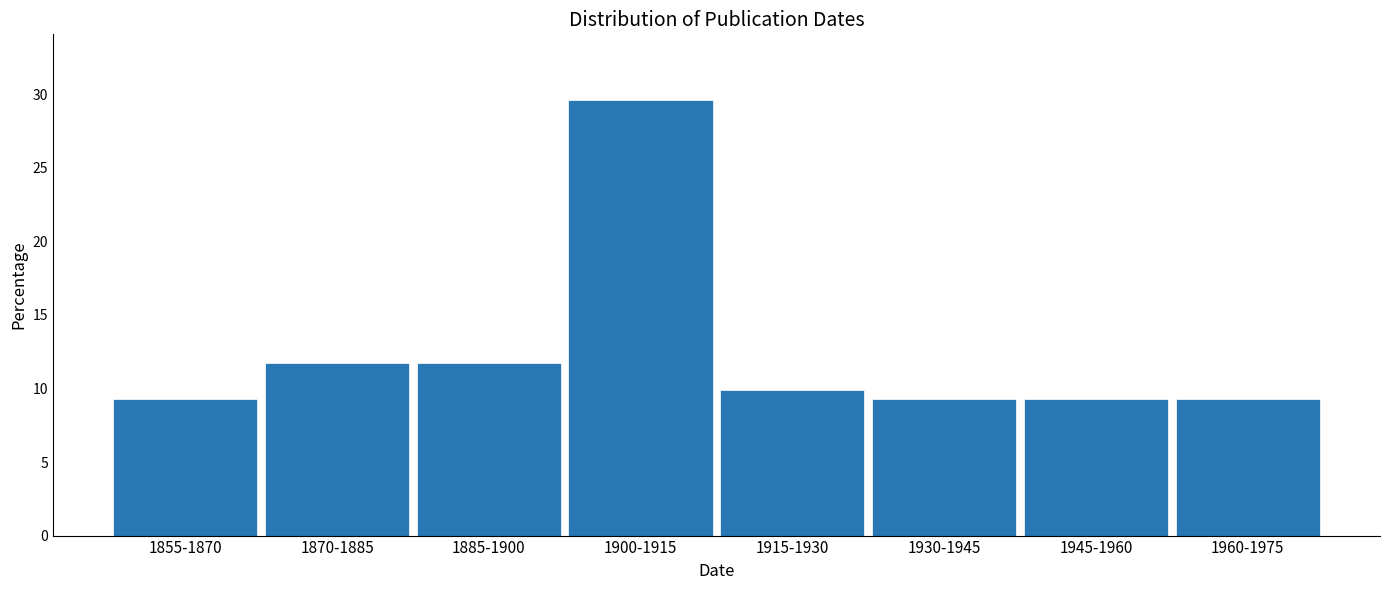

Reading left to right, transcribe all the data shown in this chart.

1855-1870=9.3	1870-1885=11.7	1885-1900=11.7	1900-1915=29.6	1915-1930=9.9	1930-1945=9.3	1945-1960=9.3	1960-1975=9.3